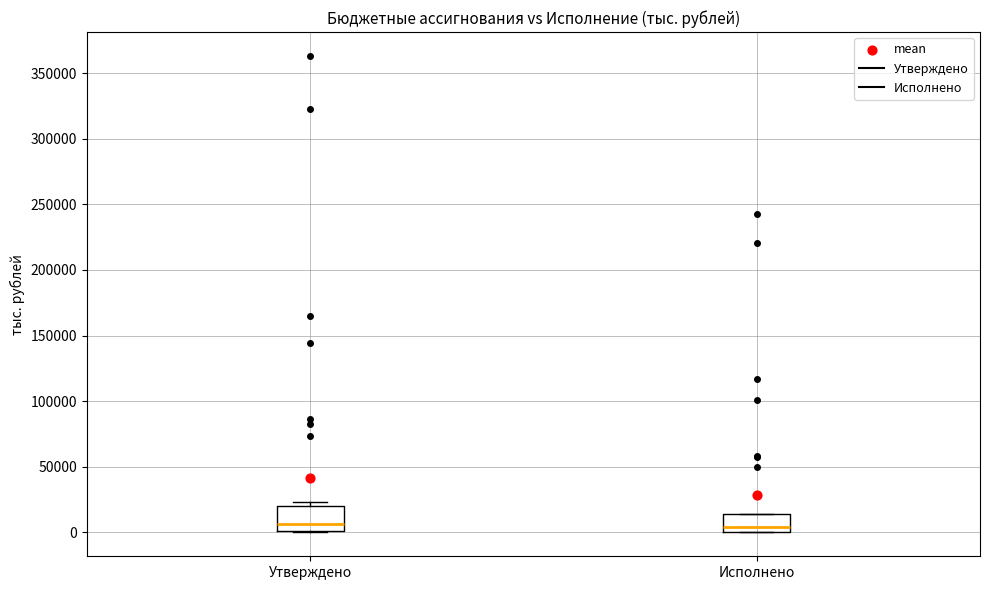

Comparing the boxes themselves (not the whiskers), which one is the tallest?

Утверждено